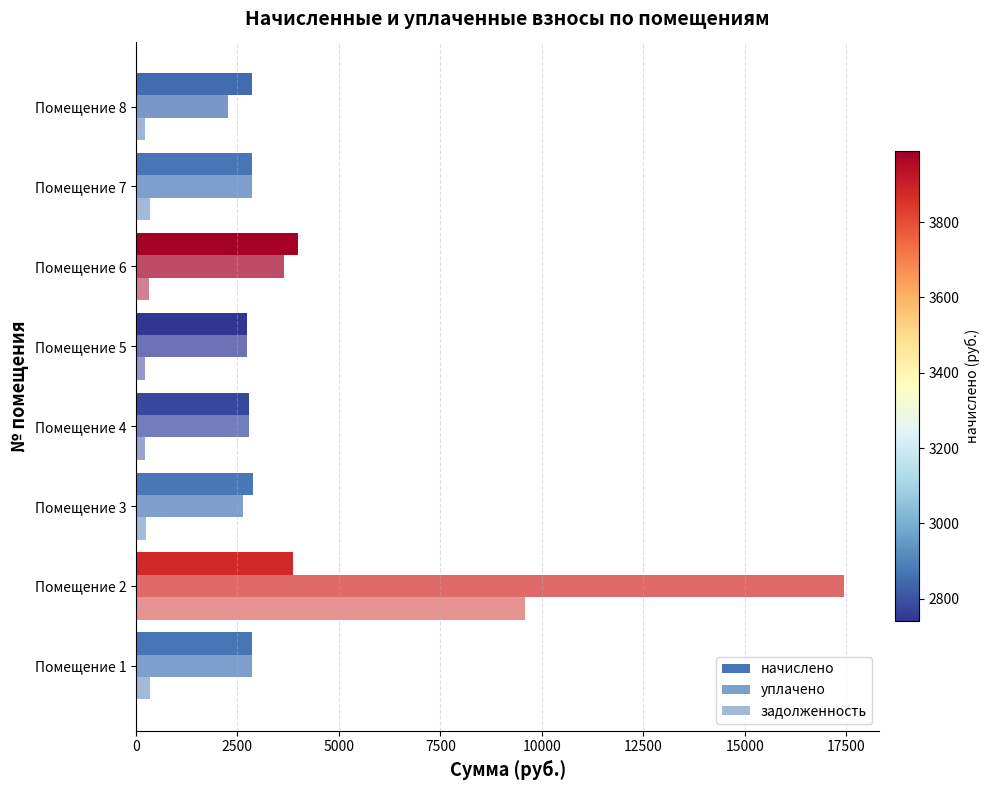

How many data points in начислено are less than 2870?

4